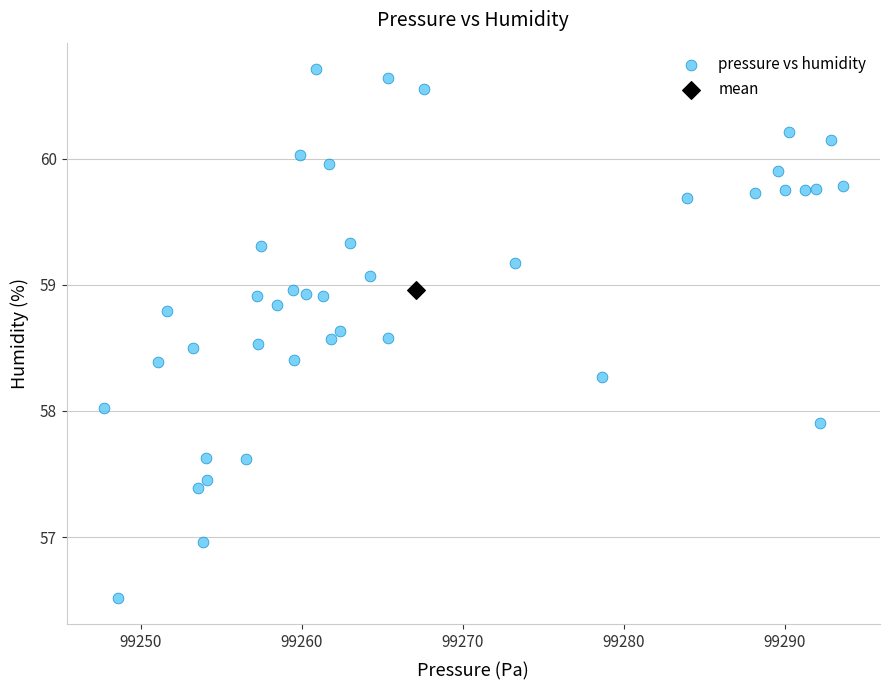

What are all the series names shown in the legend?

pressure vs humidity, mean